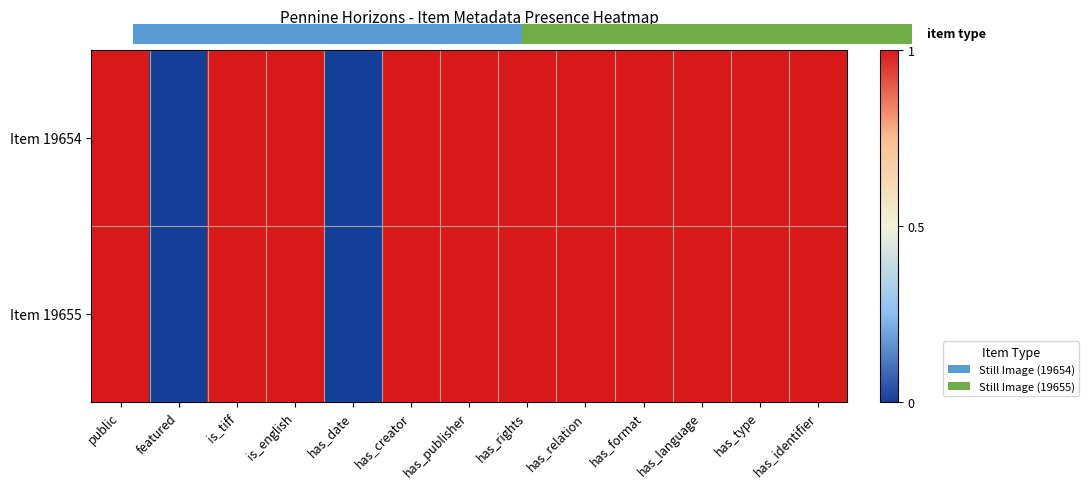

Which has a higher value, has_identifier or has_format?

has_identifier